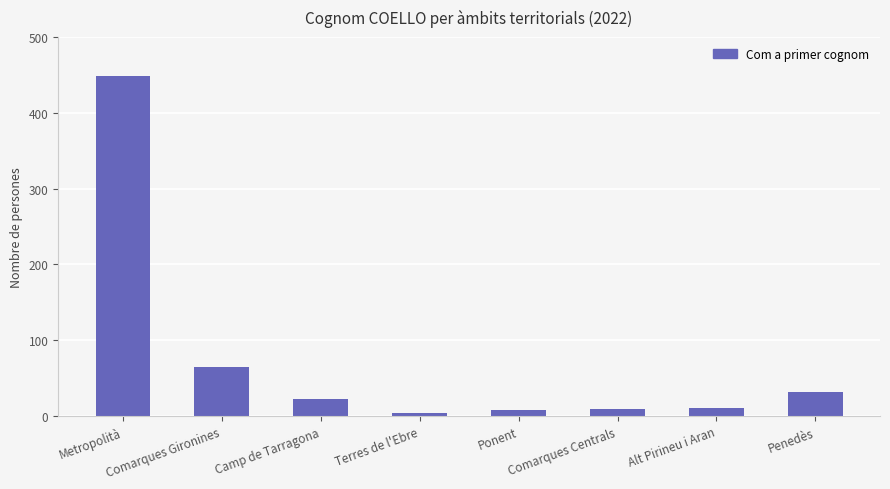

What is the average value?

75